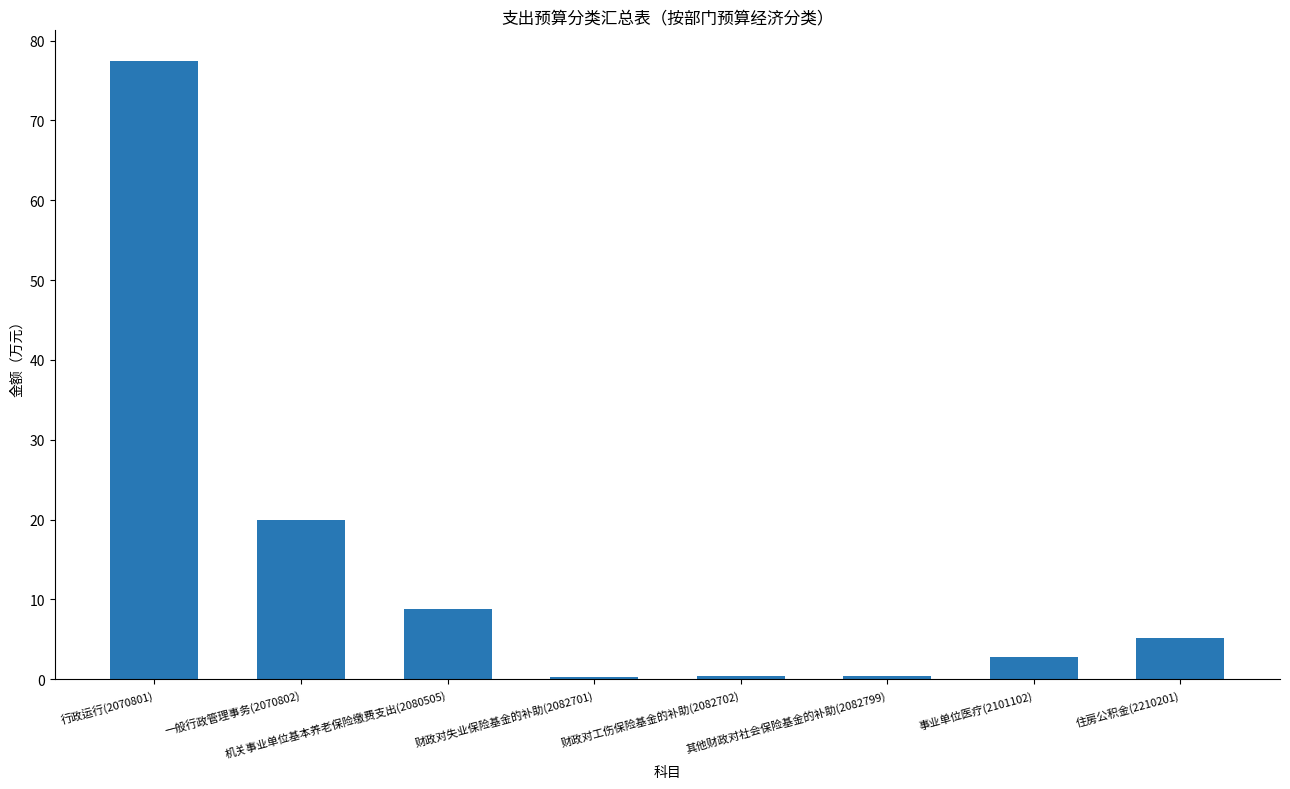

Where does the data first go above 5?

行政运行(2070801)